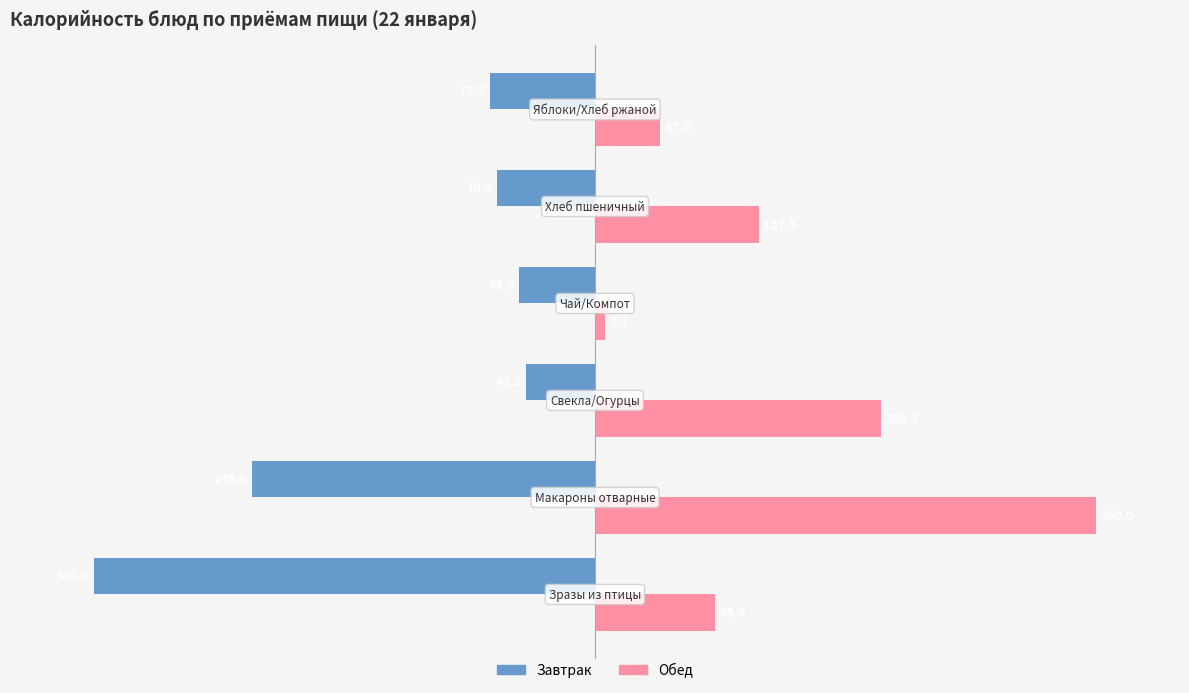

What is the maximum value for Завтрак?

-49.5